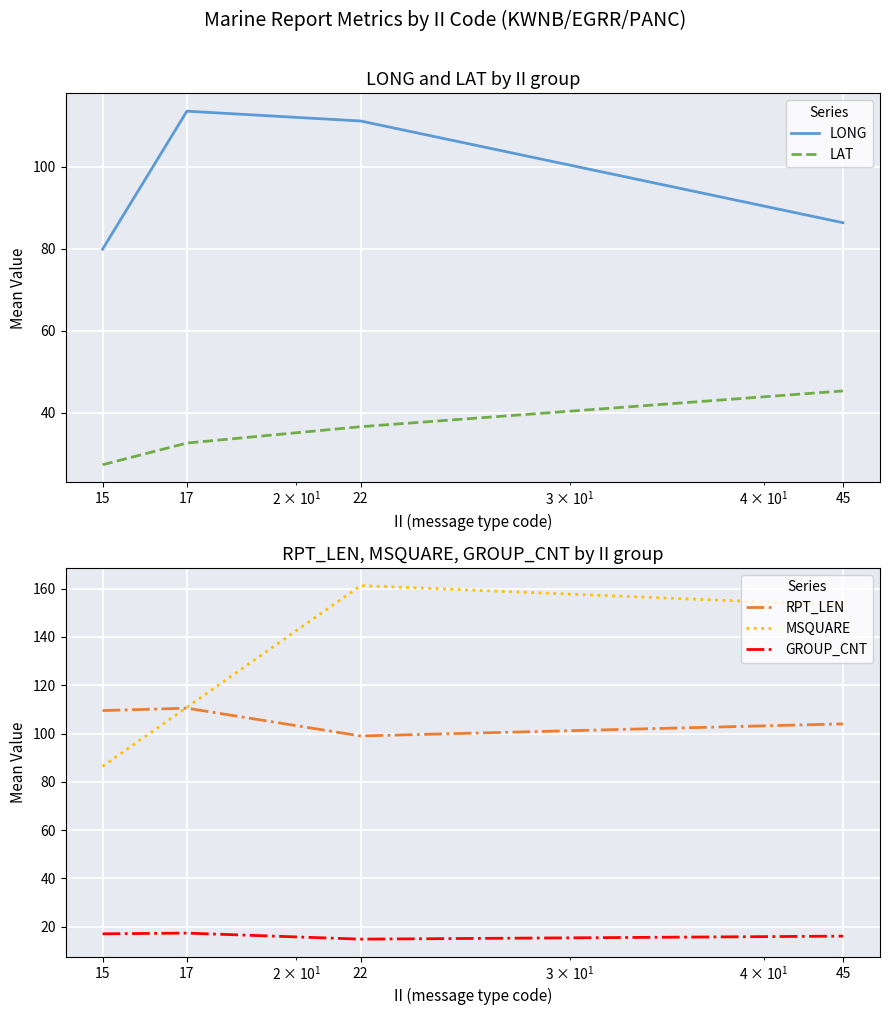

True or false: LONG and LAT intersect in this chart.

False